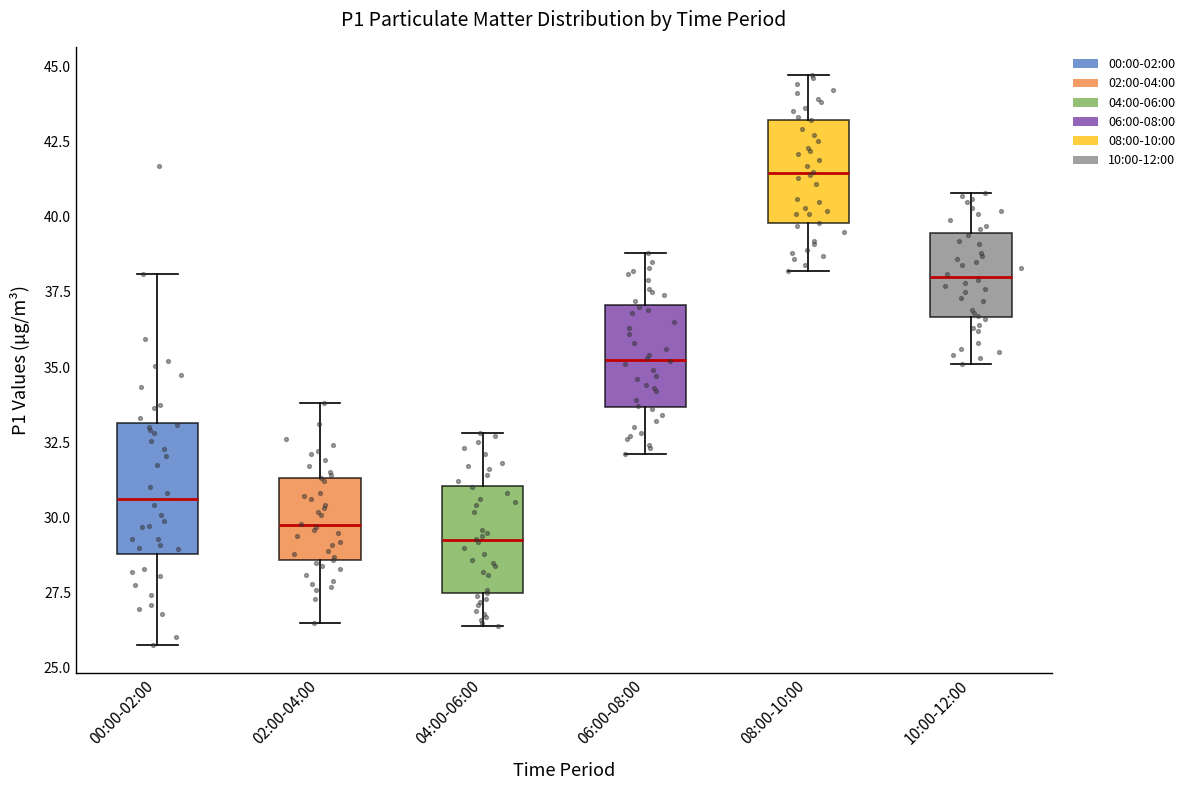

Reading left to right, transcribe this box plot: for each box, give where its median line is, the range the box spans, and where its two whiskers end, as read against the y-axis. The values are not printed on the chart, so give them approximately, as read against the axis.

00:00-02:00: median 30.5, box 29.0 to 33.0, whiskers 26.0 to 38.0
02:00-04:00: median 30.0, box 28.5 to 31.5, whiskers 26.5 to 34.0
04:00-06:00: median 29.5, box 27.5 to 31.0, whiskers 26.5 to 33.0
06:00-08:00: median 35.5, box 33.5 to 37.0, whiskers 32.0 to 39.0
08:00-10:00: median 41.5, box 40.0 to 43.0, whiskers 38.0 to 44.5
10:00-12:00: median 38.0, box 36.5 to 39.5, whiskers 35.0 to 41.0